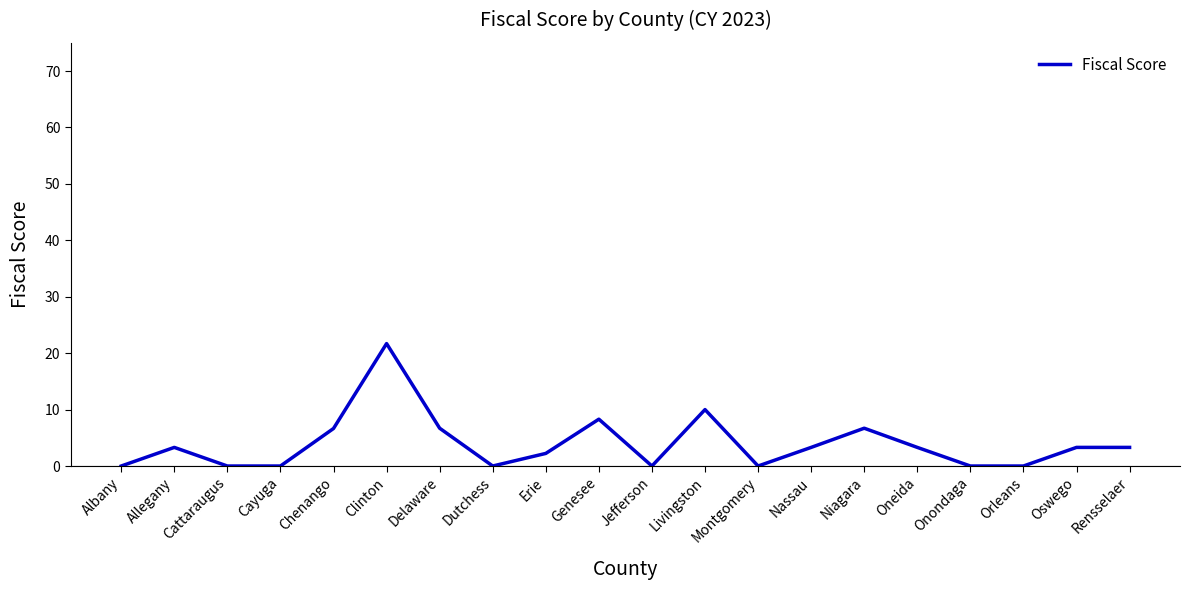

Is it true that the value at Cayuga is 0.0?

True